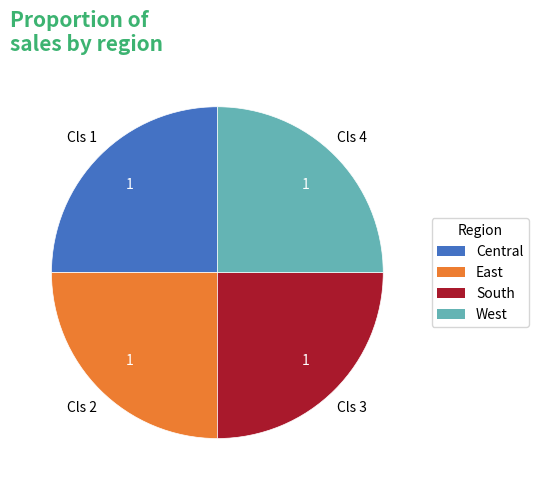

How many slices are in this pie chart?

4